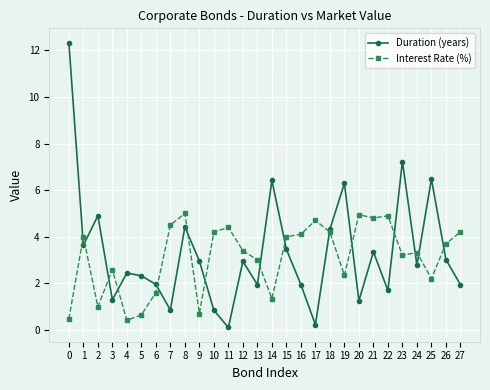

Read the Duration (years) value at 10.

0.8